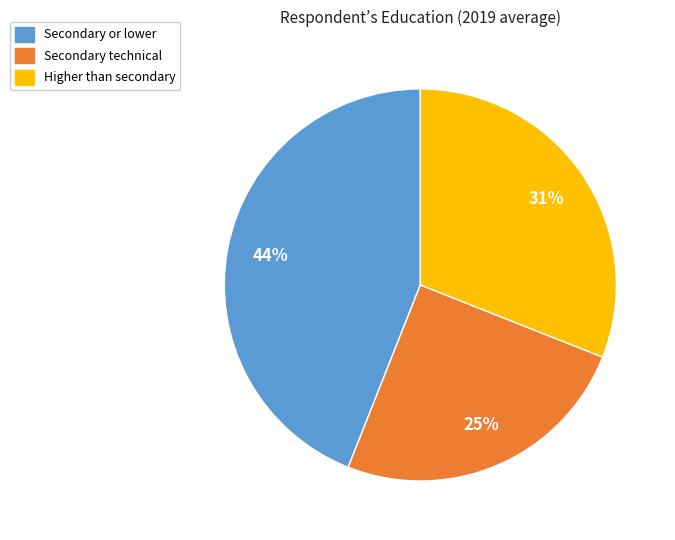

What percentage is the Higher than secondary slice, to the nearest percent?

31%